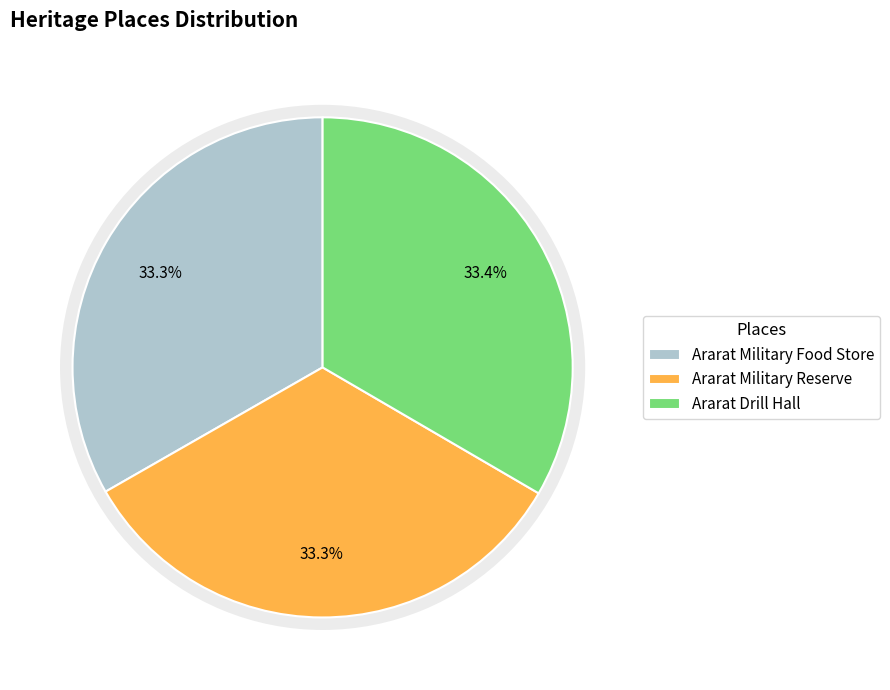

Which has a higher value, Ararat Military Food Store or Ararat Drill Hall?

Ararat Drill Hall